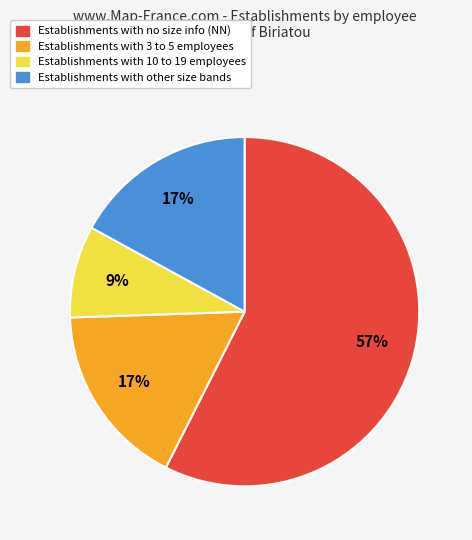

Does any single category account for the majority?

Yes